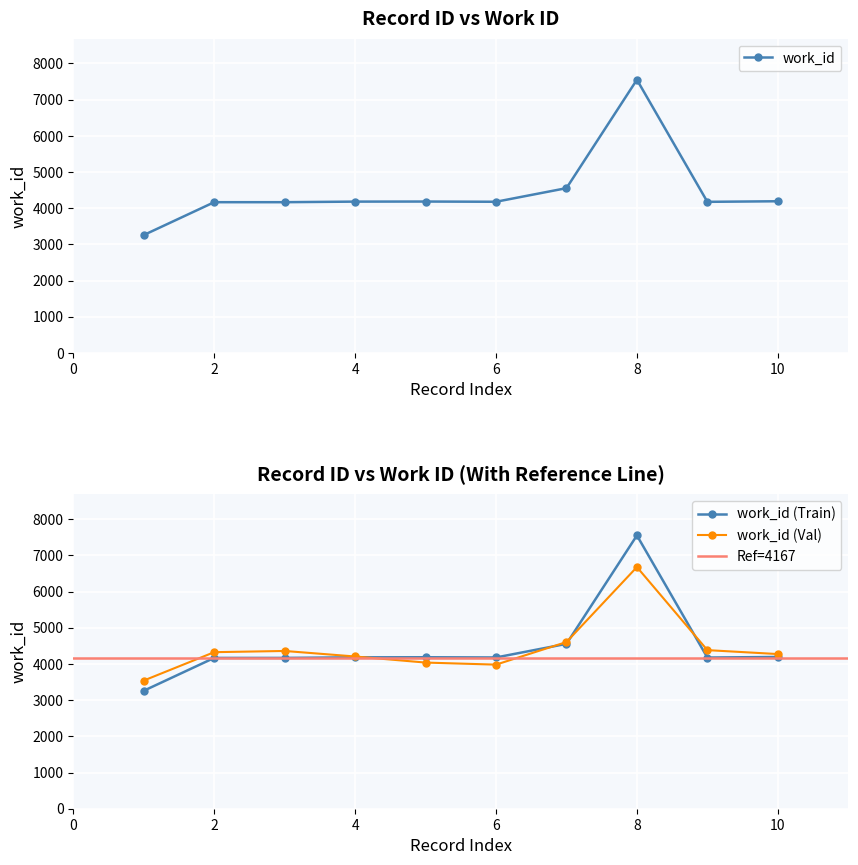

The value of work_id (Val) at 10 is 2054.5. True or false?

False